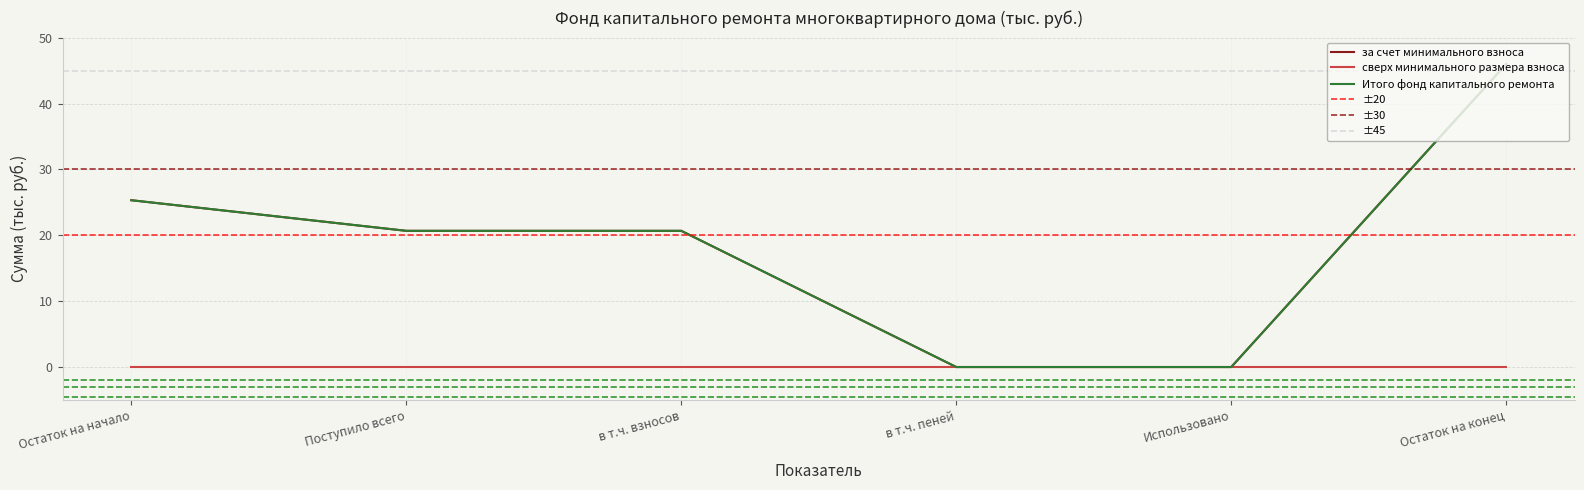

Which series has the largest total across all categories?

за счет минимального взноса